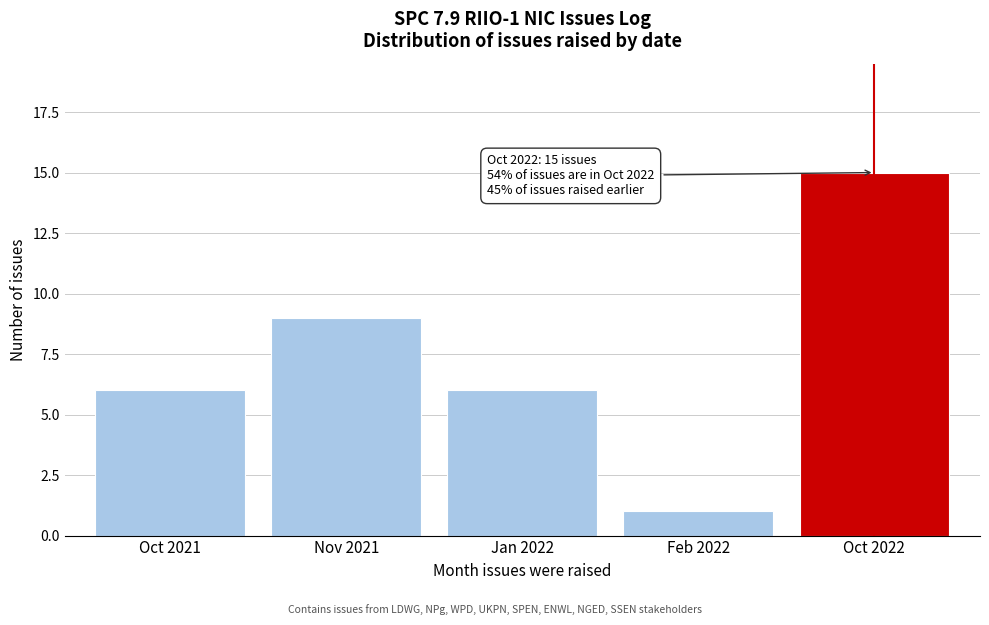

Reading left to right, transcribe all the data shown in this chart.

Oct 2021=6	Nov 2021=9	Jan 2022=6	Feb 2022=1	Oct 2022=15